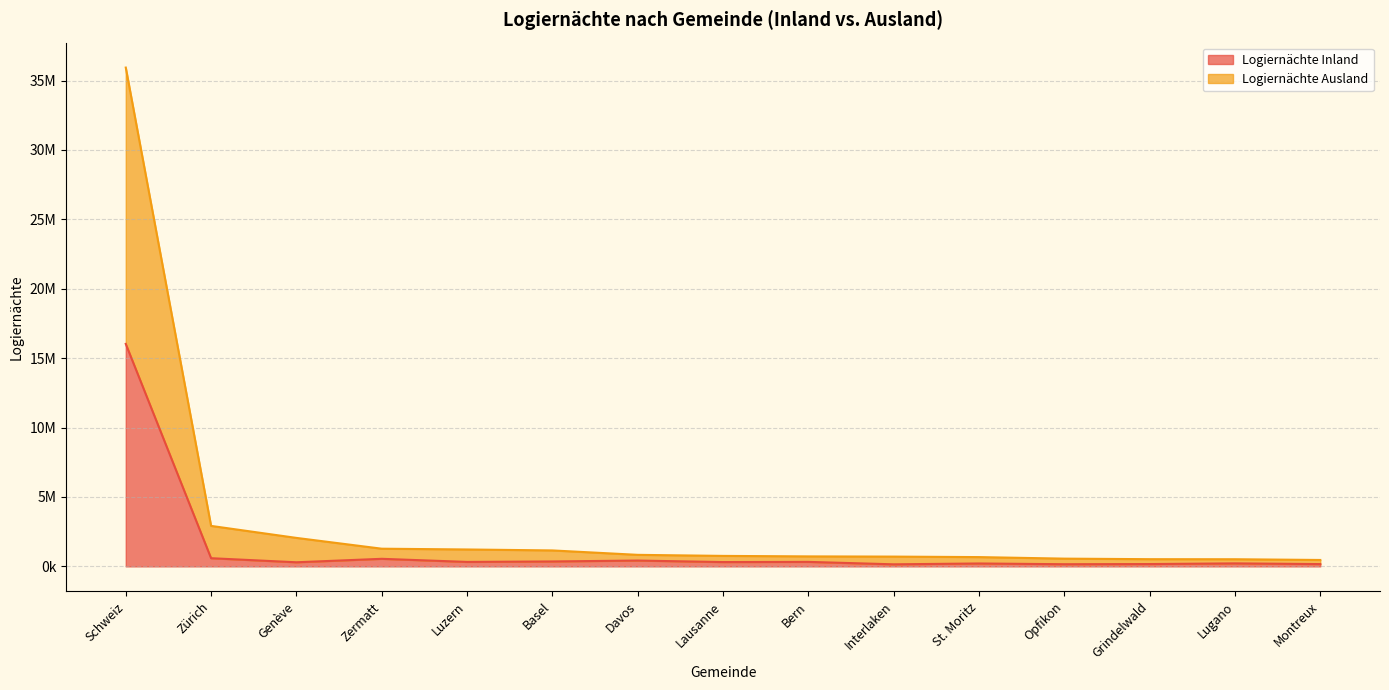

What is the difference between the maximum and second lowest values in the Logiernächte Ausland series?

35419029